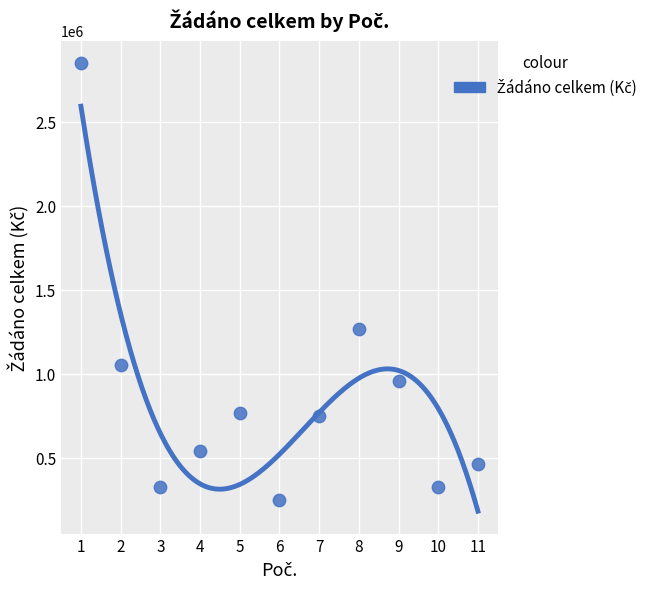

What is the average Y value?

866787